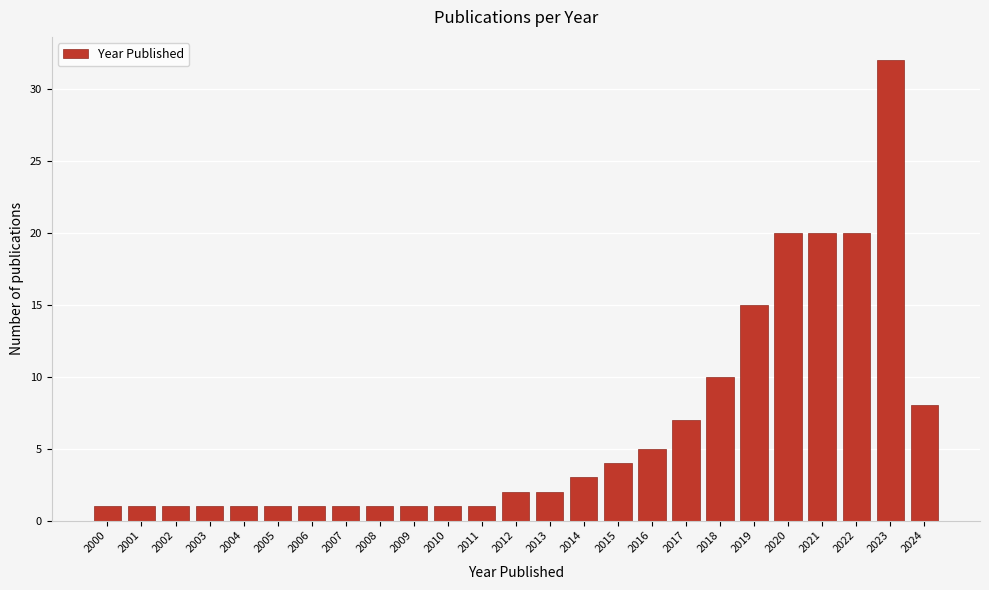

Reading left to right, transcribe all the data shown in this chart.

2000=1	2001=1	2002=1	2003=1	2004=1	2005=1	2006=1	2007=1	2008=1	2009=1	2010=1	2011=1	2012=2	2013=2	2014=3	2015=4	2016=5	2017=7	2018=10	2019=15	2020=20	2021=20	2022=20	2023=32	2024=8